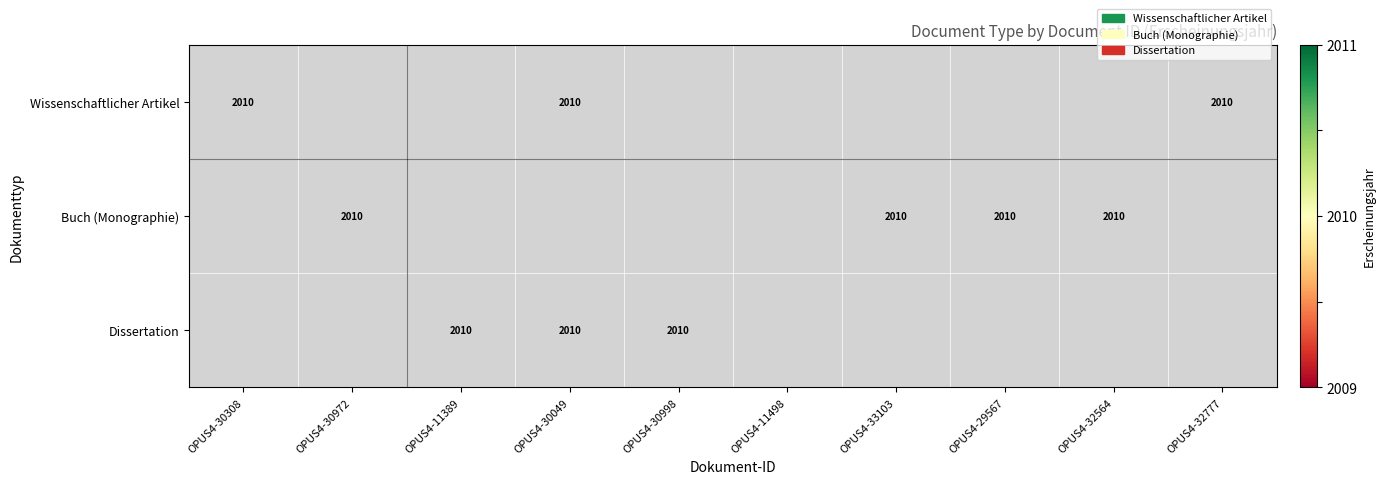

Which series changed the most between OPUS4-30972 and OPUS4-30998?

Buch (Monographie)